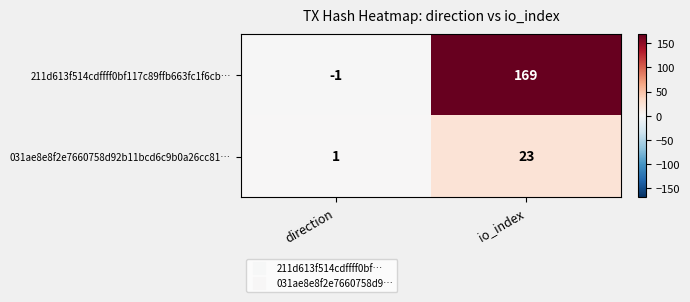

Rank the series by their maximum value, from highest to lowest.

211d613f514cdffff0bf117c89ffb663fc1f6cb…, 031ae8e8f2e7660758d92b11bcd6c9b0a26cc81…